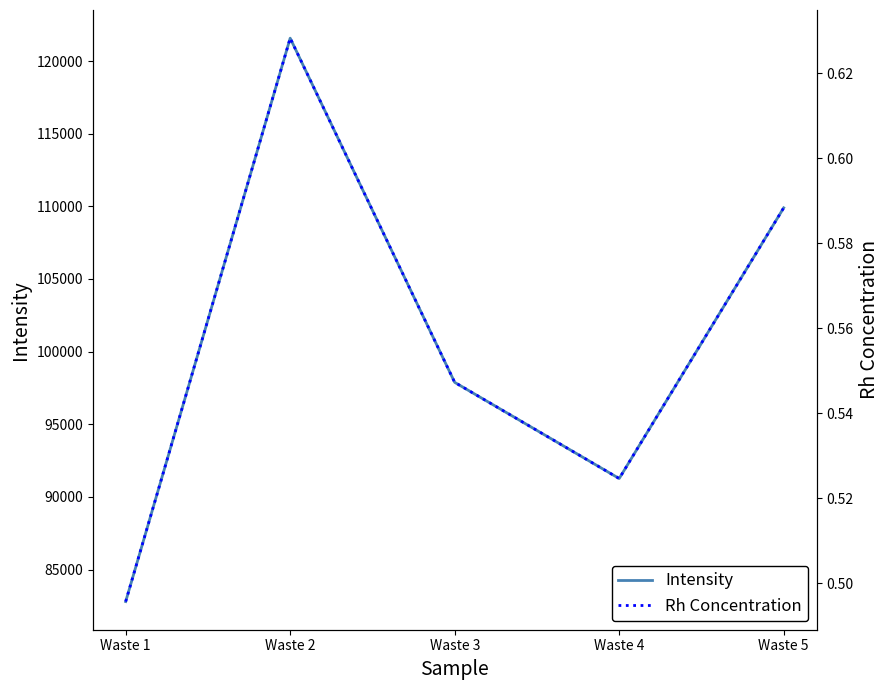

Is the value of Intensity at Waste 5 greater than the value of Rh Concentration at Waste 2?

Yes